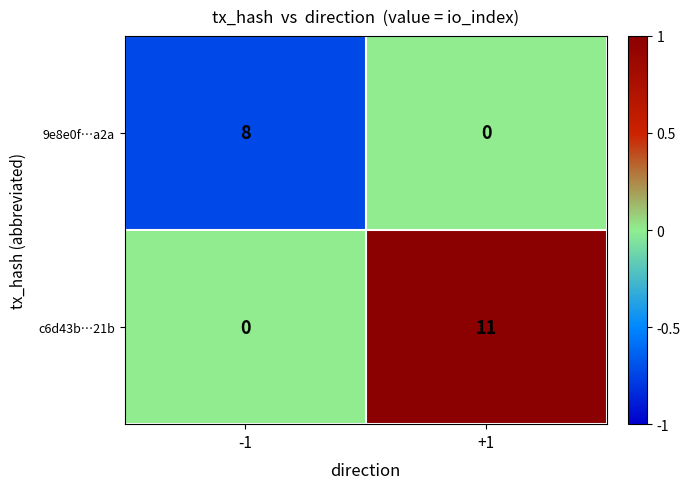

What is the sum of all c6d43b…21b values?

11